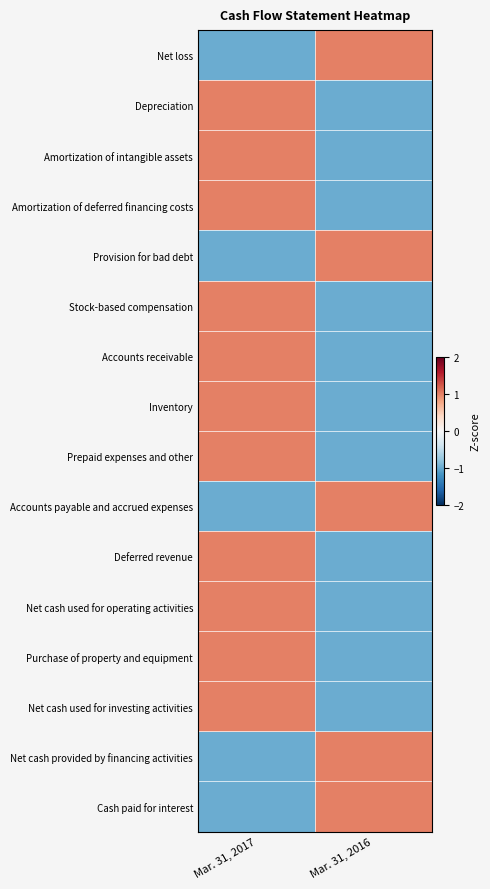

Reading left to right, extract all data points from this chart.

Net loss: Mar. 31, 2017=-1	Mar. 31, 2016=1
Depreciation: Mar. 31, 2017=1	Mar. 31, 2016=-1
Amortization of intangible assets: Mar. 31, 2017=1	Mar. 31, 2016=-1
Amortization of deferred financing costs: Mar. 31, 2017=1	Mar. 31, 2016=-1
Provision for bad debt: Mar. 31, 2017=-1	Mar. 31, 2016=1
Stock-based compensation: Mar. 31, 2017=1	Mar. 31, 2016=-1
Accounts receivable: Mar. 31, 2017=1	Mar. 31, 2016=-1
Inventory: Mar. 31, 2017=1	Mar. 31, 2016=-1
Prepaid expenses and other: Mar. 31, 2017=1	Mar. 31, 2016=-1
Accounts payable and accrued expenses: Mar. 31, 2017=-1	Mar. 31, 2016=1
Deferred revenue: Mar. 31, 2017=1	Mar. 31, 2016=-1
Net cash used for operating activities: Mar. 31, 2017=1	Mar. 31, 2016=-1
Purchase of property and equipment: Mar. 31, 2017=1	Mar. 31, 2016=-1
Net cash used for investing activities: Mar. 31, 2017=1	Mar. 31, 2016=-1
Net cash provided by financing activities: Mar. 31, 2017=-1	Mar. 31, 2016=1
Cash paid for interest: Mar. 31, 2017=-1	Mar. 31, 2016=1